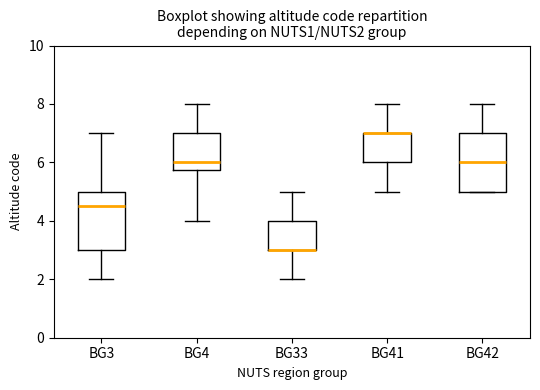

Where does the lower whisker of the box for BG3 end on the y-axis? The values are not printed on the chart, so give them approximately, as read against the axis.

2.0